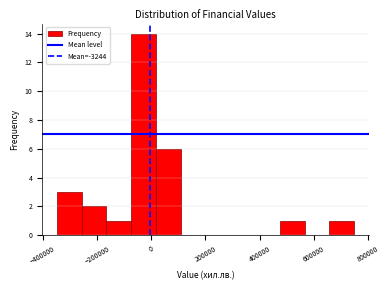

Over which range of the x-axis is the bar tallest?

-80000 to 20000